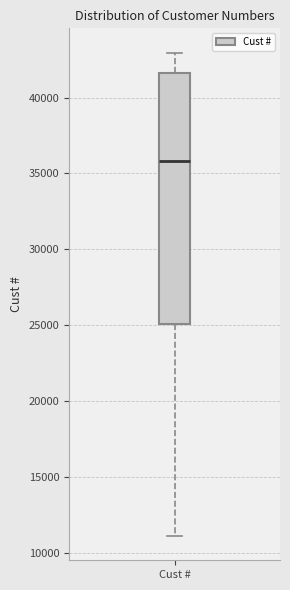

Read this box plot against the y-axis: the position of the median line, the range covered by the box, and the ends of both whiskers. The values are not printed on the chart, so give them approximately, as read against the axis.

median 36000, box 25000 to 41500, whiskers 11000 to 43000